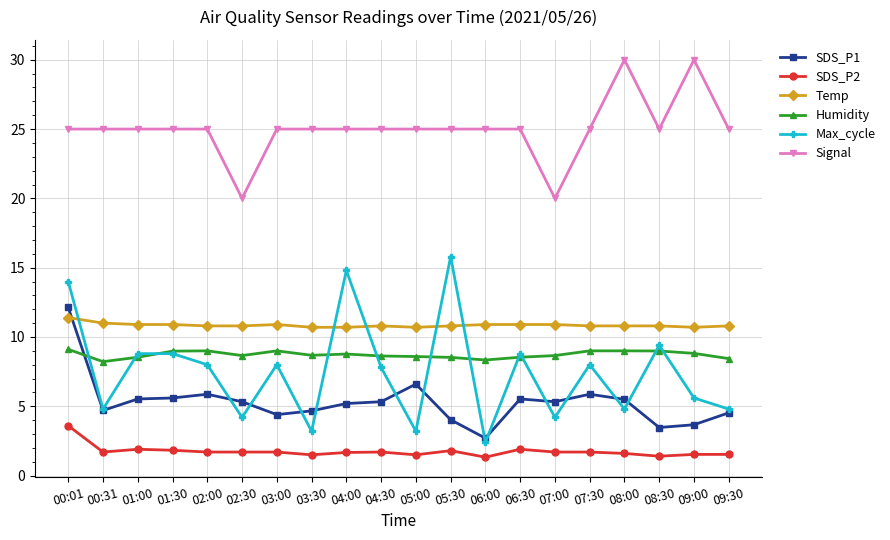

Which category has the highest value in the SDS_P1 series?

00:01